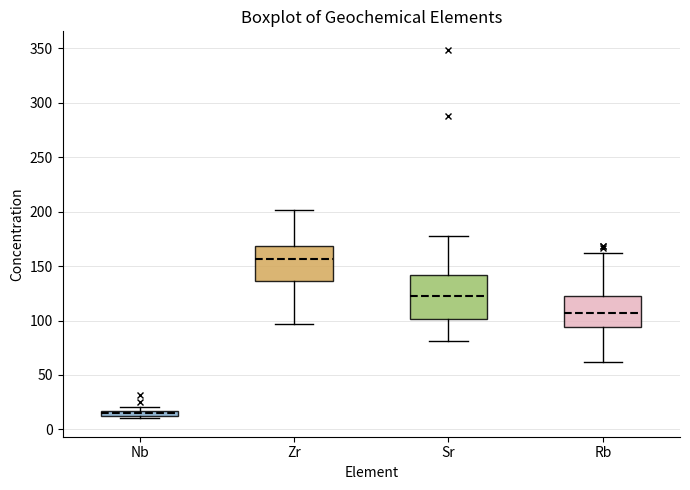

Which box has the lowest median line?

Nb